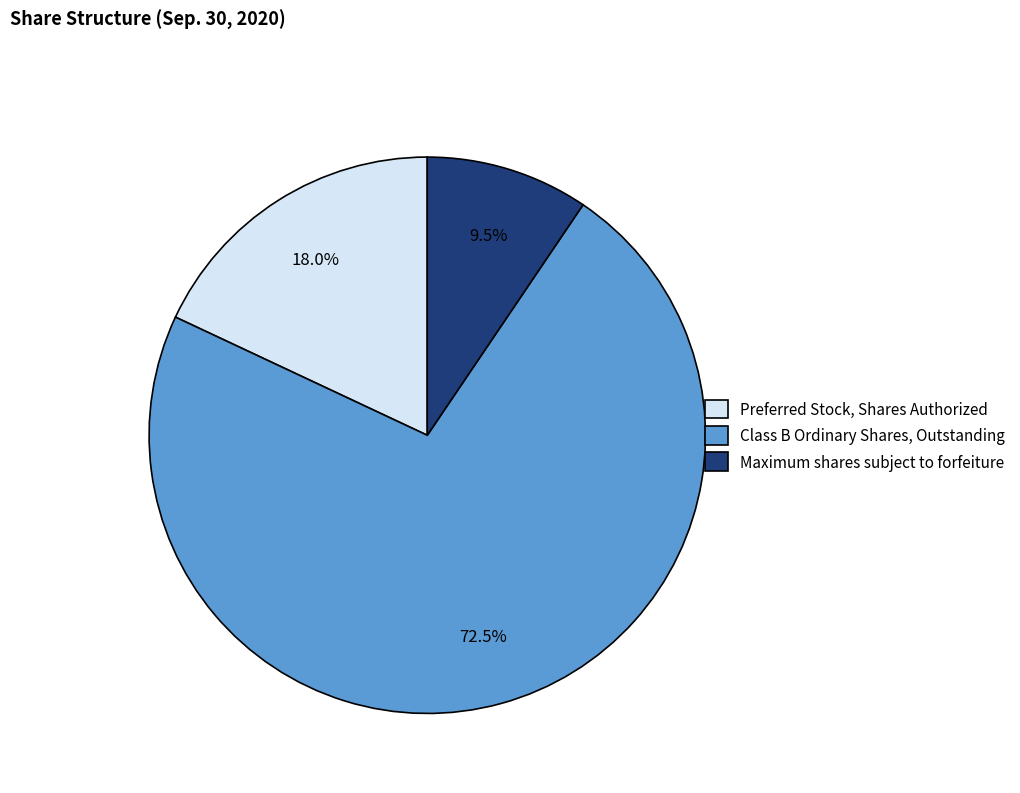

Which category has the biggest portion of the pie?

Class B Ordinary Shares, Outstanding